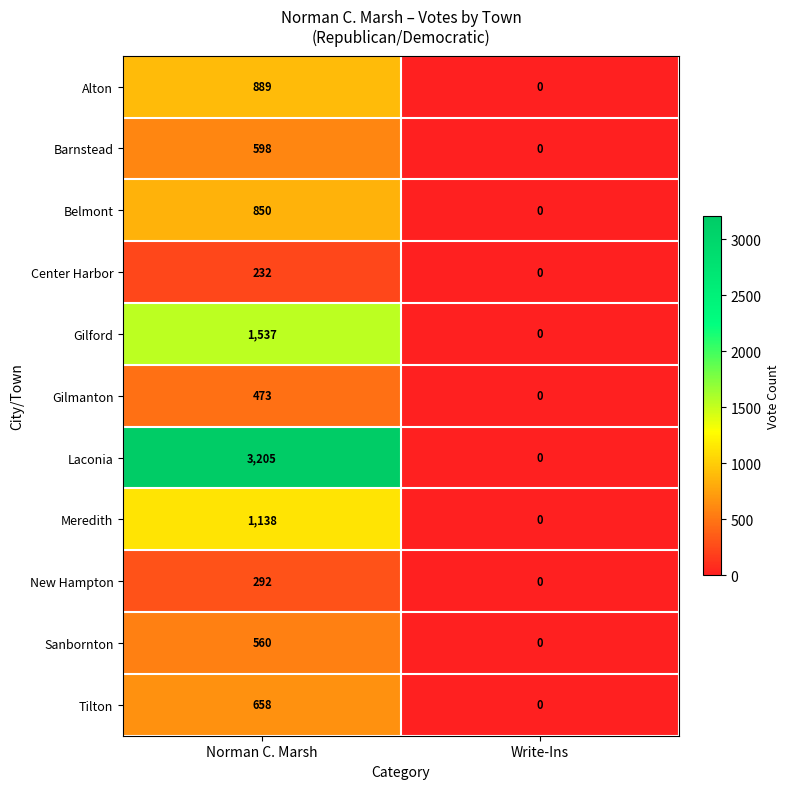

Which series has the largest range (max minus min)?

Laconia